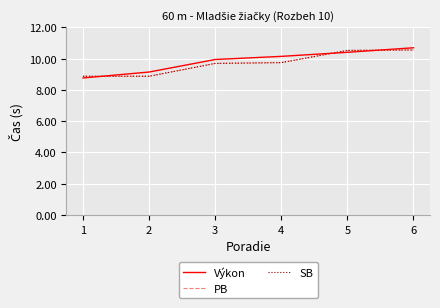

List the series in order of their peak value, lowest first.

PB, SB, Výkon